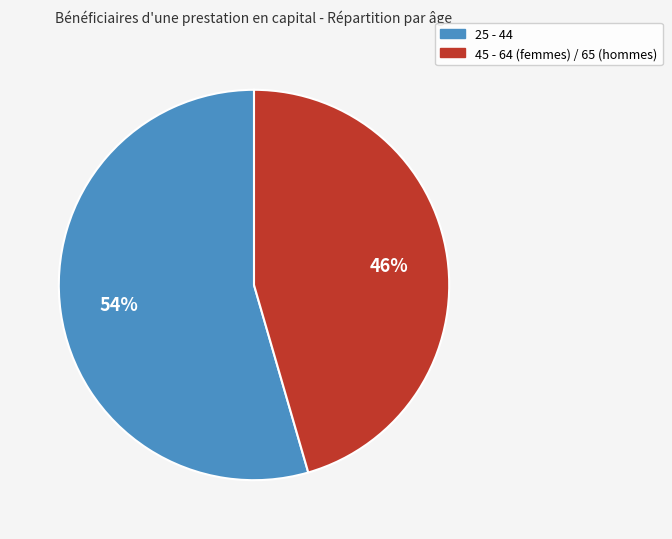

Count the number of slices in the pie.

2